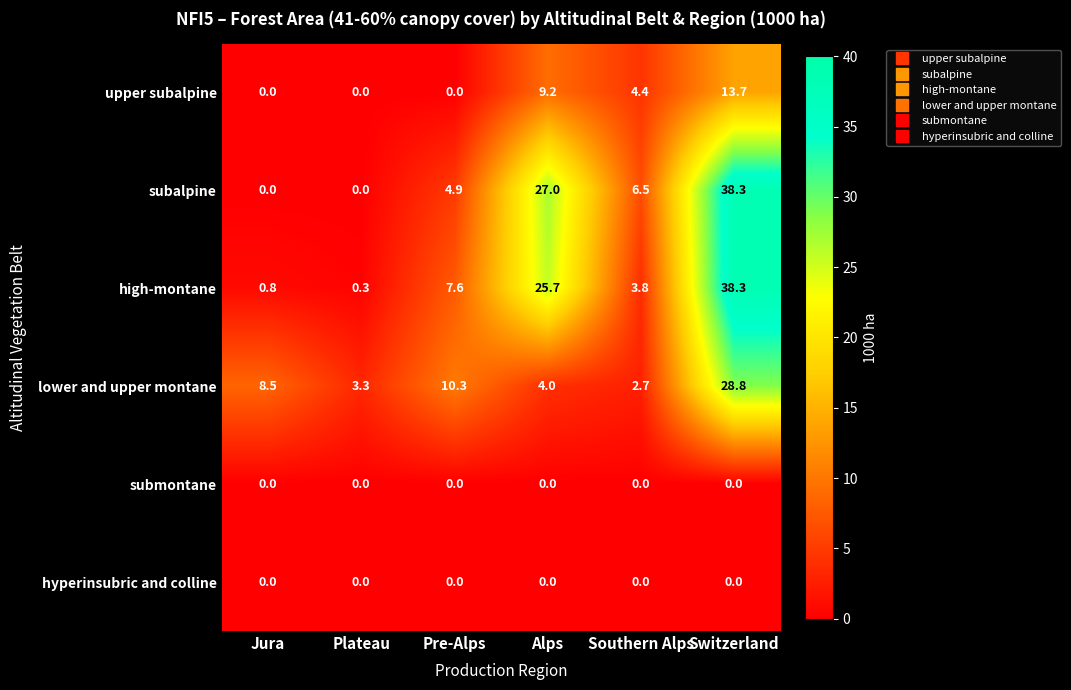

The value of subalpine at Switzerland is 38.3. True or false?

True